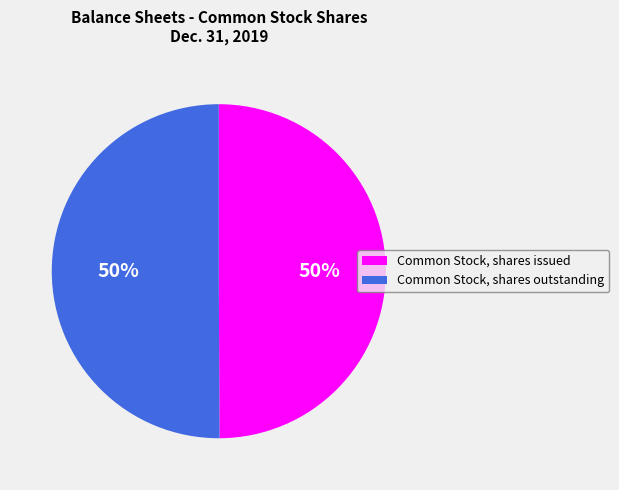

Combined, do Common Stock, shares issued and Common Stock, shares outstanding account for over 50%?

Yes